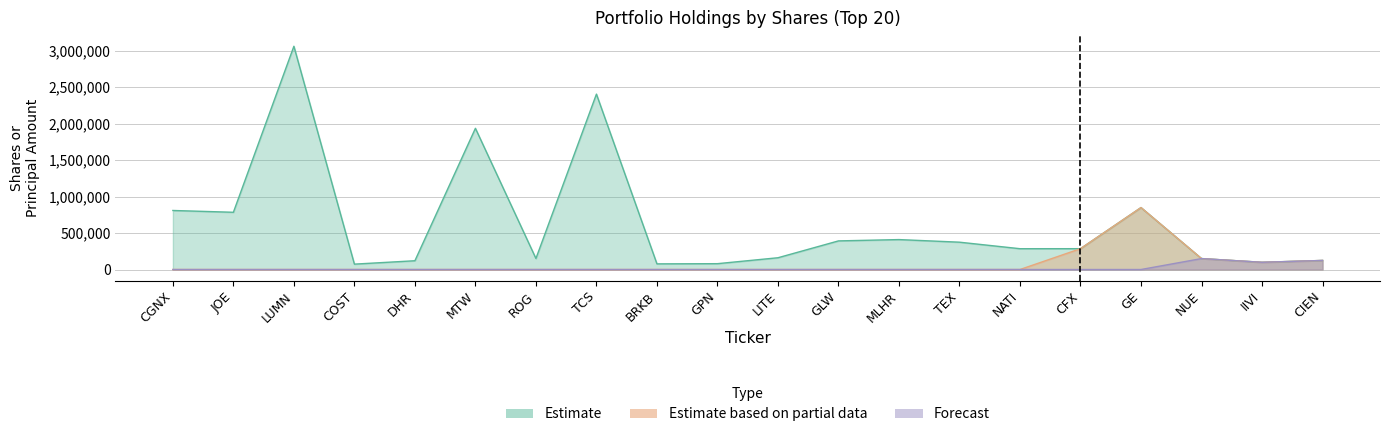

How many values in the Forecast series exceed 0?

3